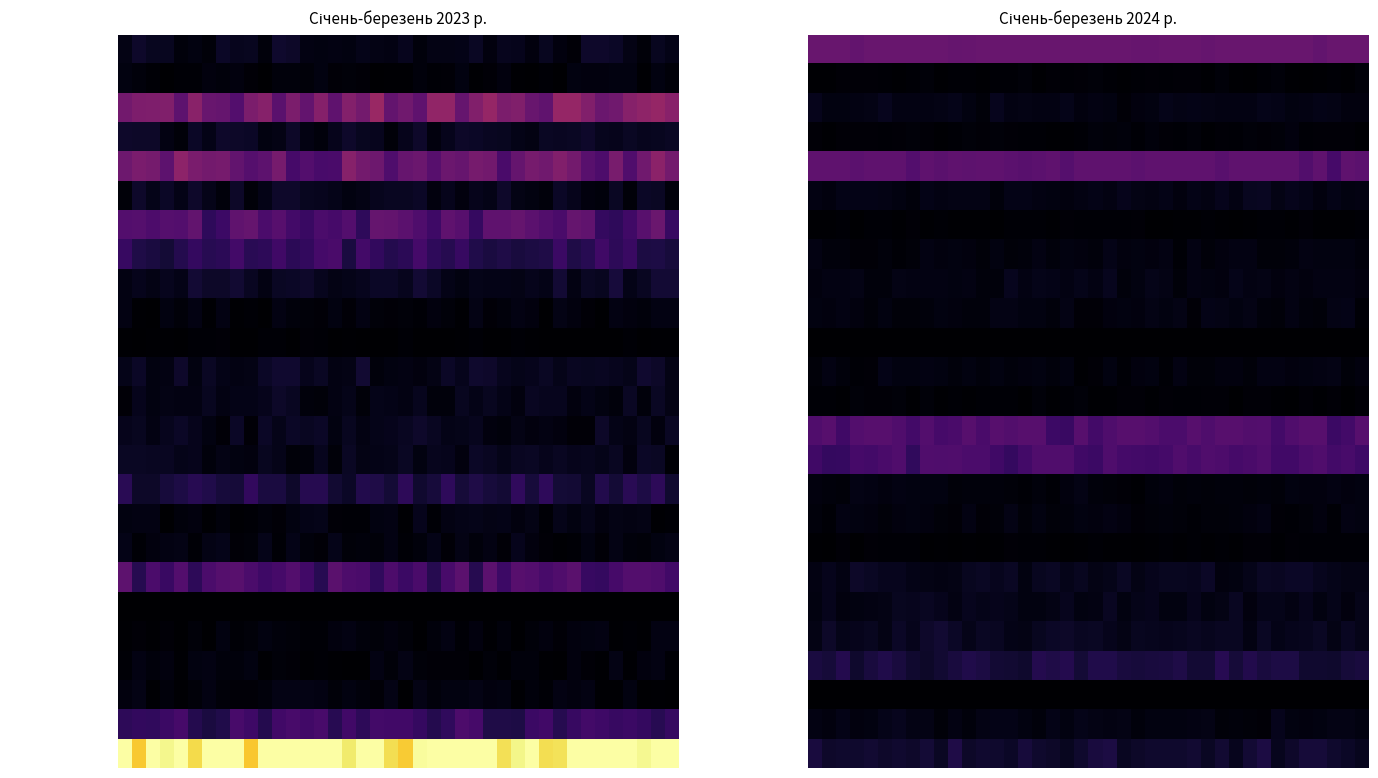

What is the sum of all Сумська values?

0.9